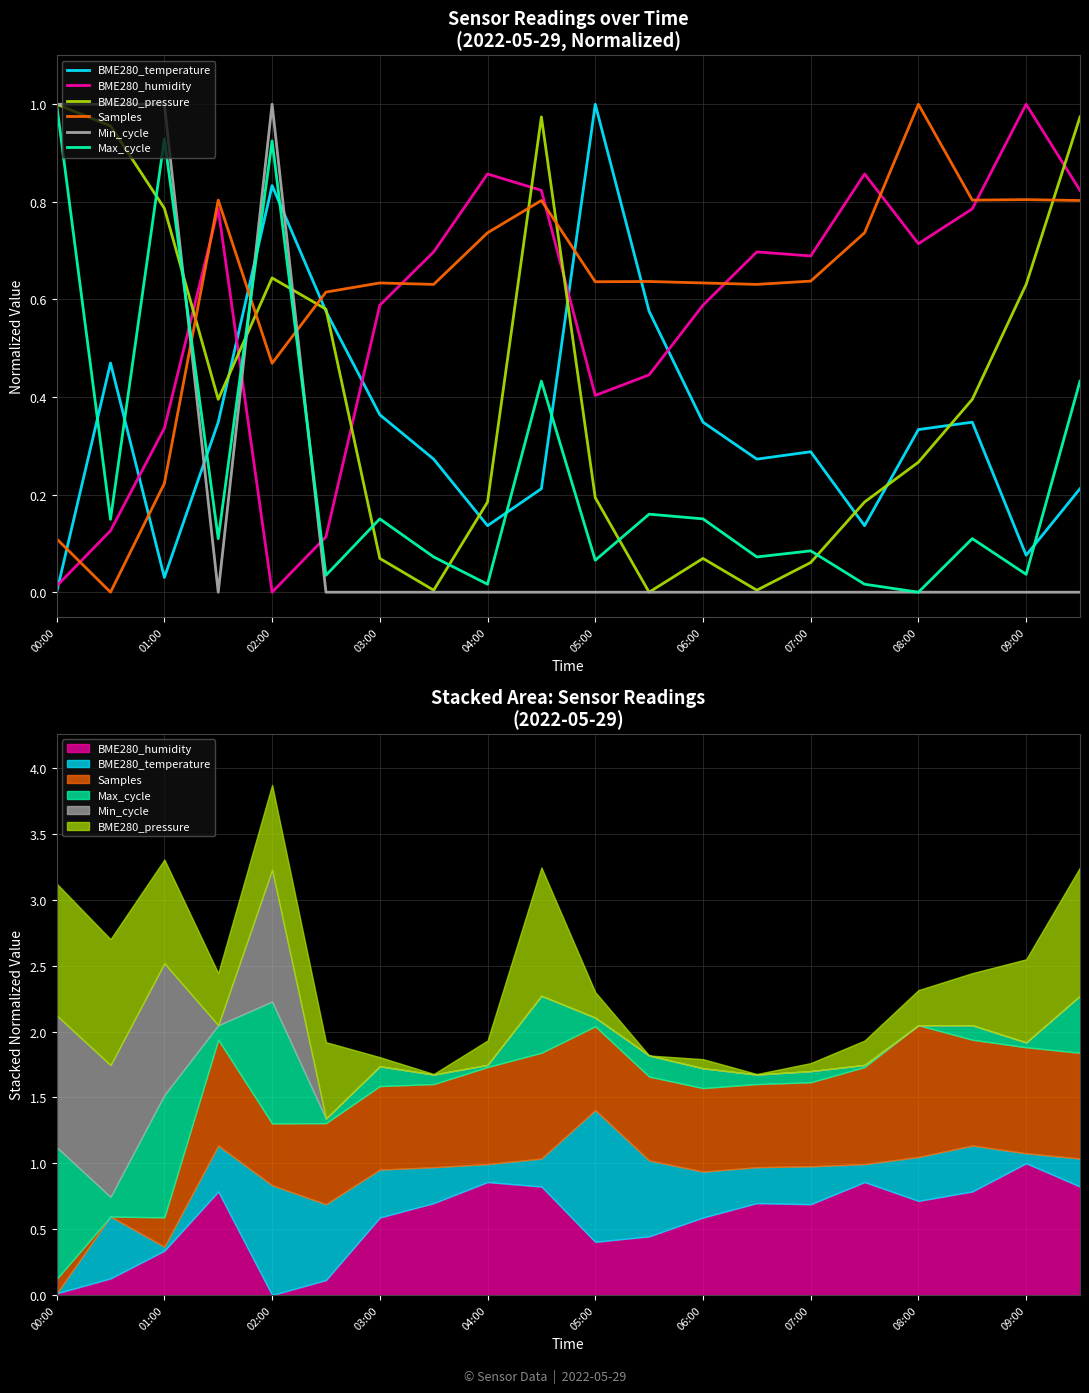

What are all the series names shown in the legend?

BME280_temperature, BME280_humidity, BME280_pressure, Samples, Min_cycle, Max_cycle